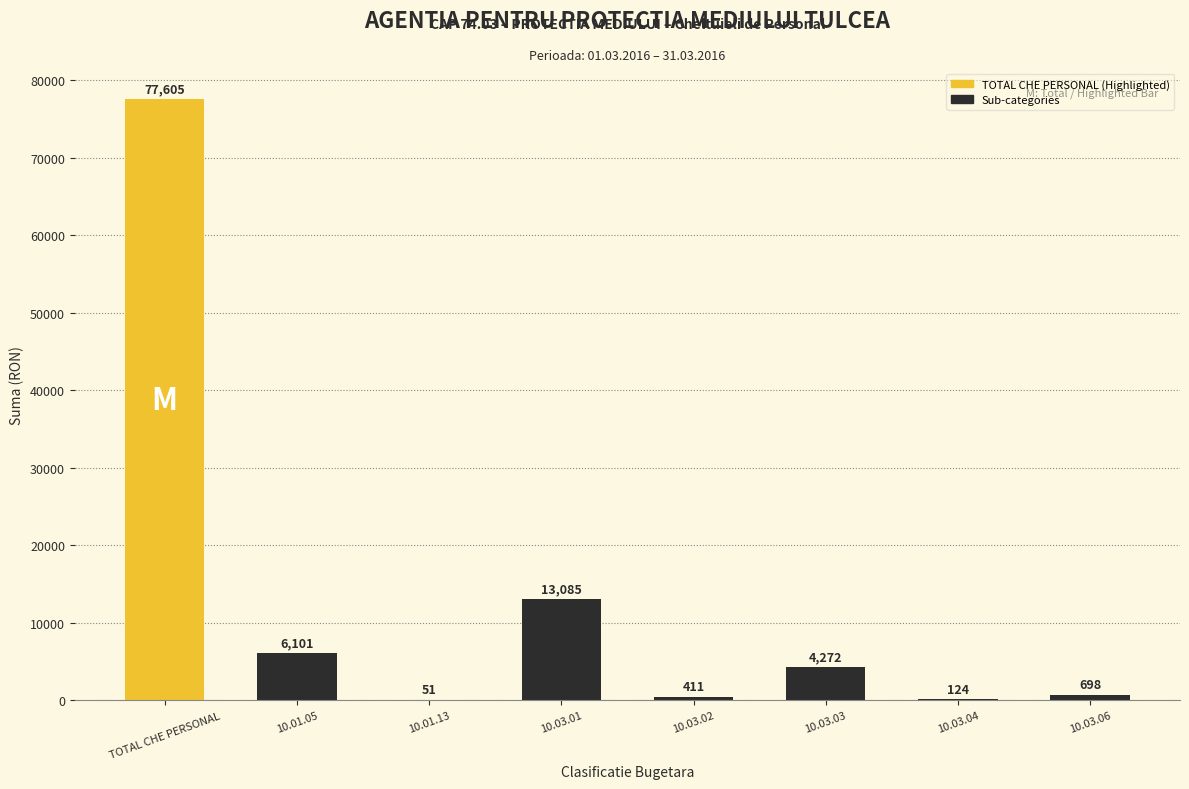

Approximately how many times larger is the value at 10.03.02 compared to 10.01.13?

8.1